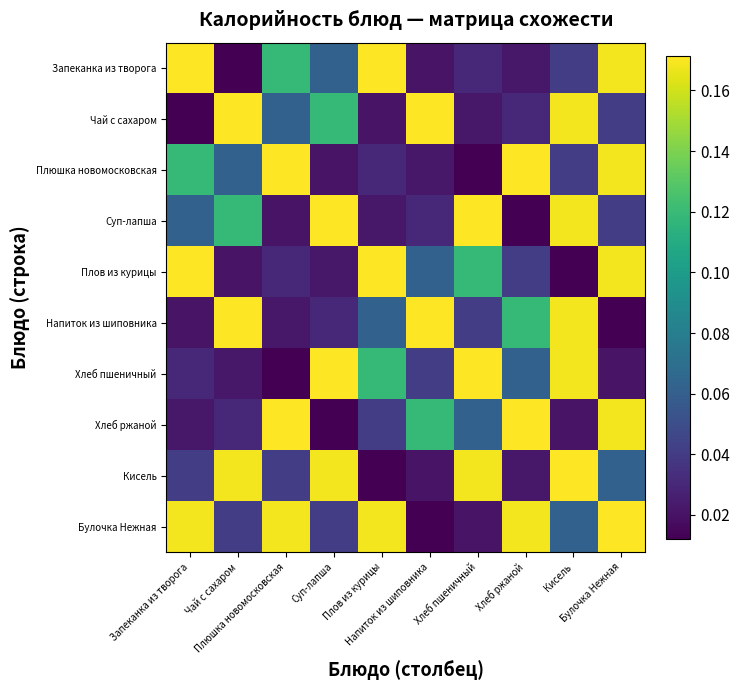

Between Кисель and Плюшка новомосковская, which is larger?

Плюшка новомосковская